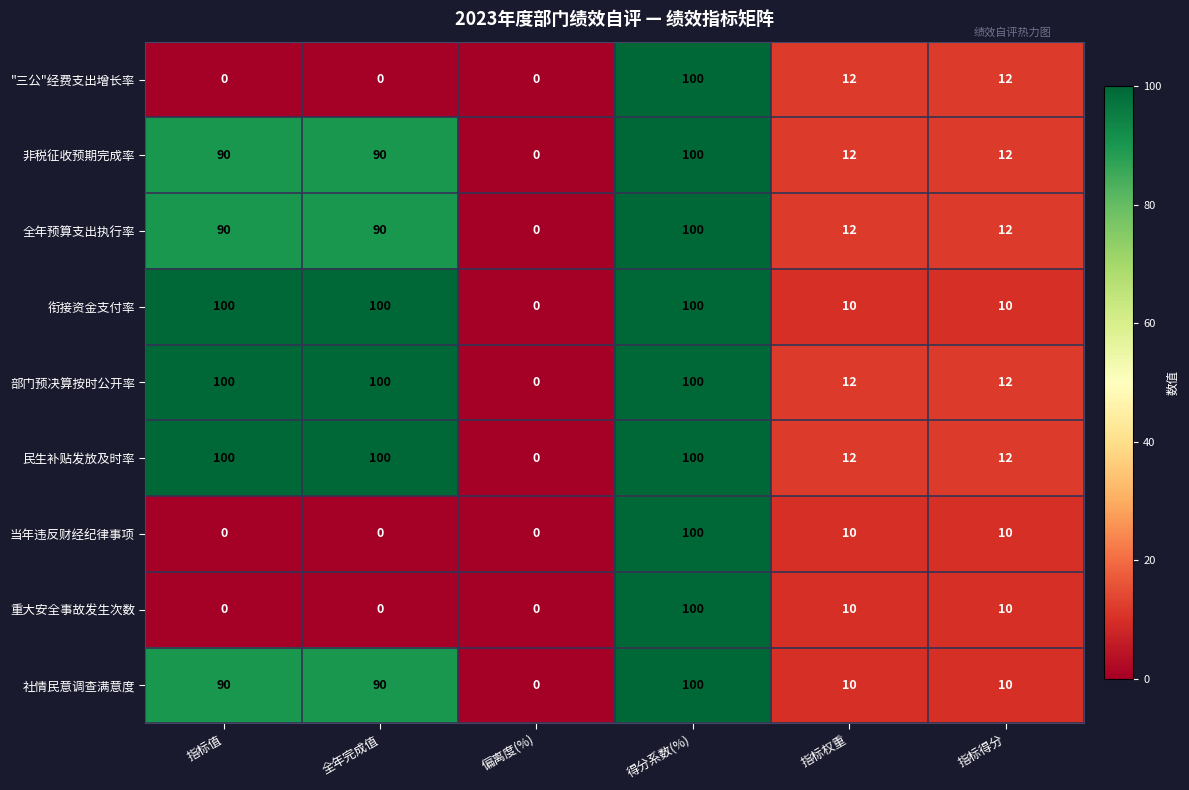

The value of 重大安全事故发生次数 at 指标得分 is 10. True or false?

True